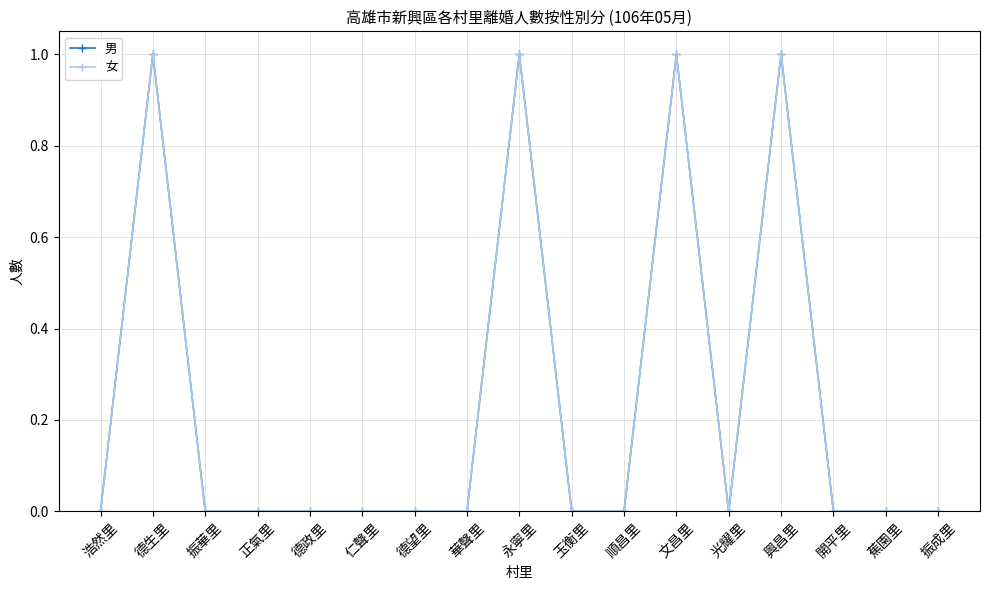

True or false: 女 and 男 cross at least once.

False